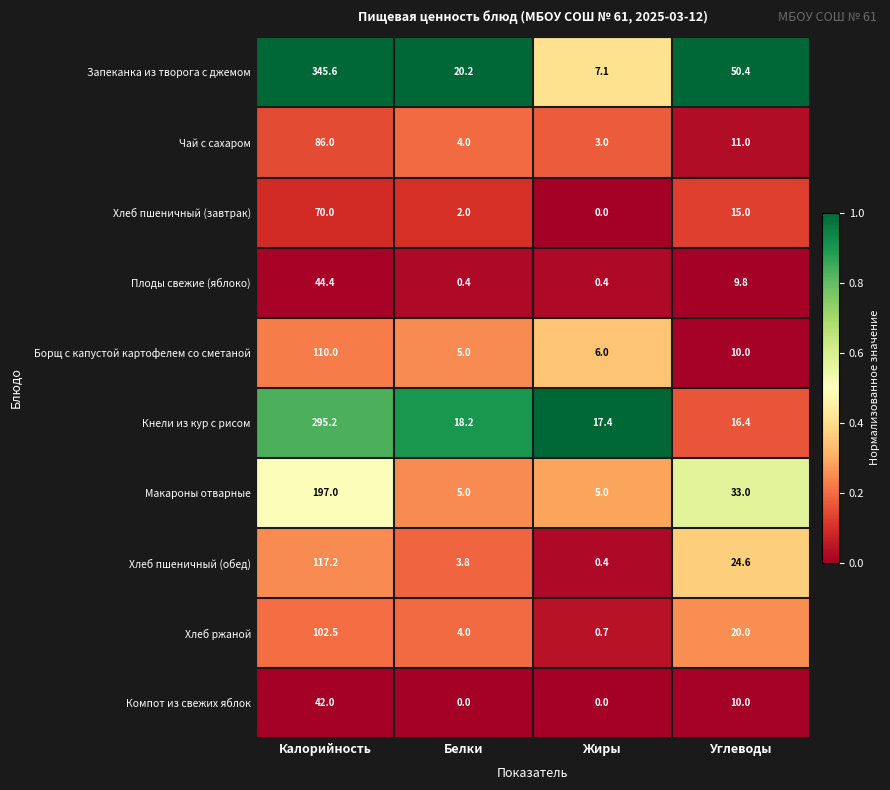

What is the sum of all Кнели из кур с рисом values?

347.2